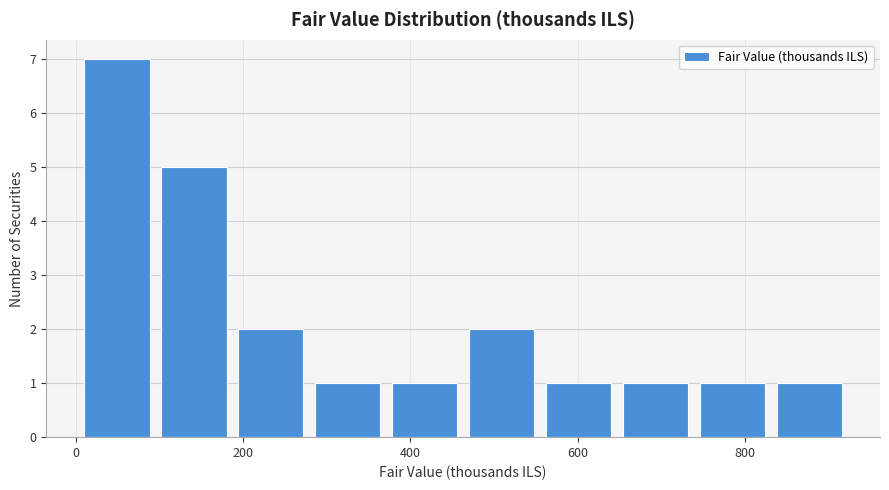

Reading left to right, list every bar in this chart as the range it spans on the x-axis followed by its height. Neither the bar edges nor the heights are printed on the chart, so give them approximately, as read against the axes.

0 to 100: 7
100 to 180: 5
180 to 280: 2
280 to 380: 1
380 to 460: 1
460 to 560: 2
560 to 640: 1
640 to 740: 1
740 to 840: 1
840 to 920: 1